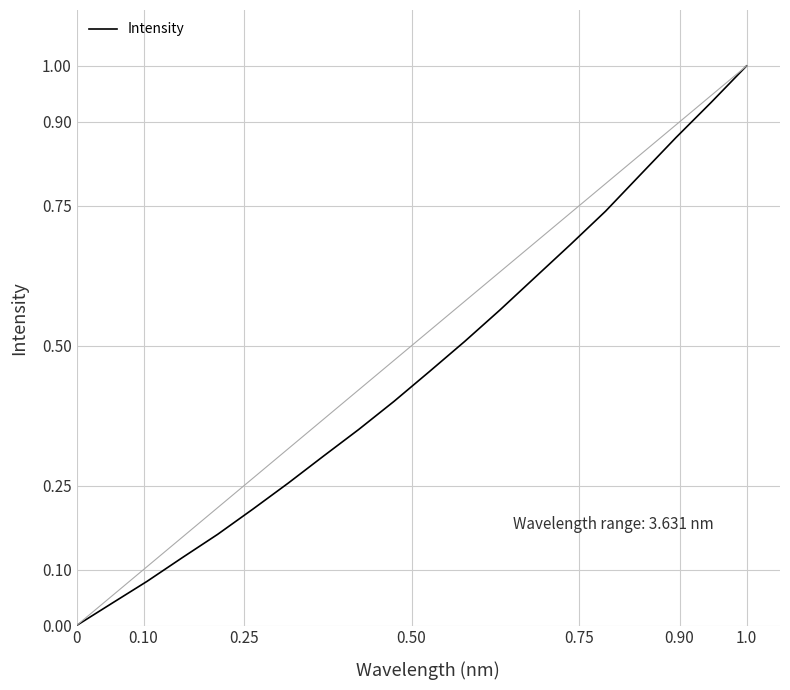

How many lines are shown in the chart?

1